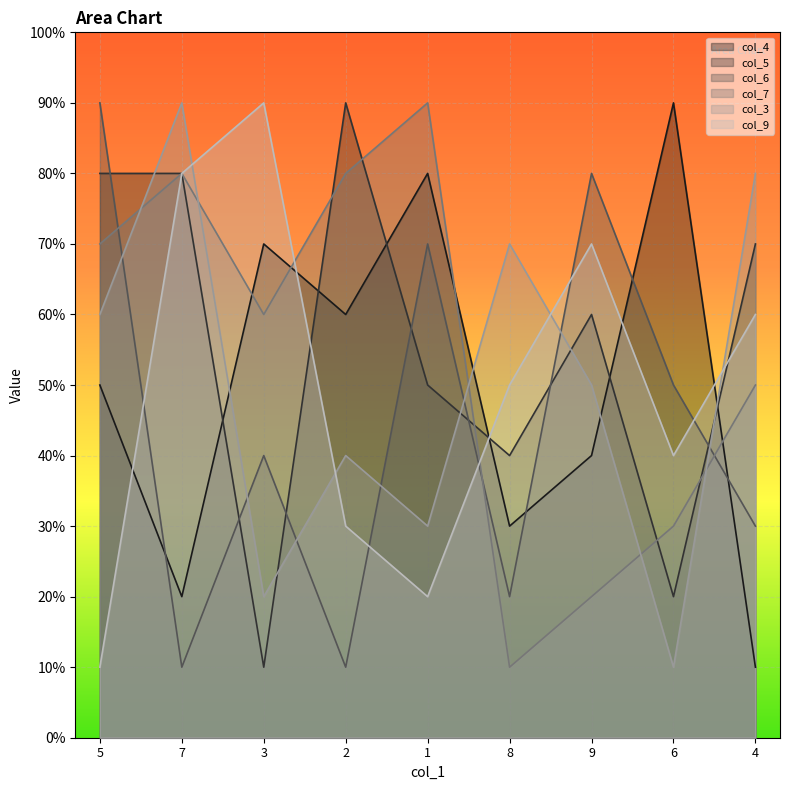

Which label corresponds to the smallest value in the chart?

4